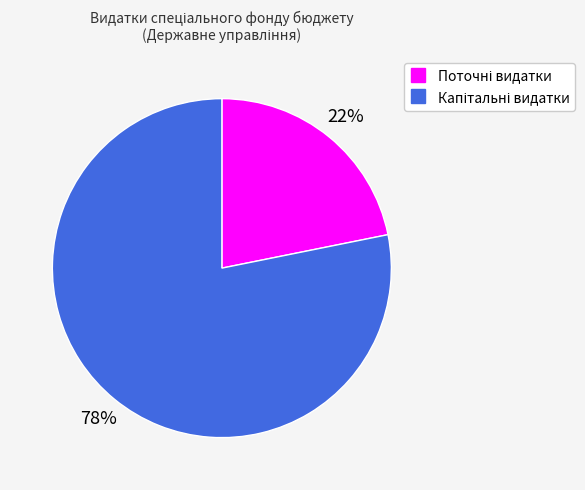

Is there any slice that represents more than half of the pie?

Yes